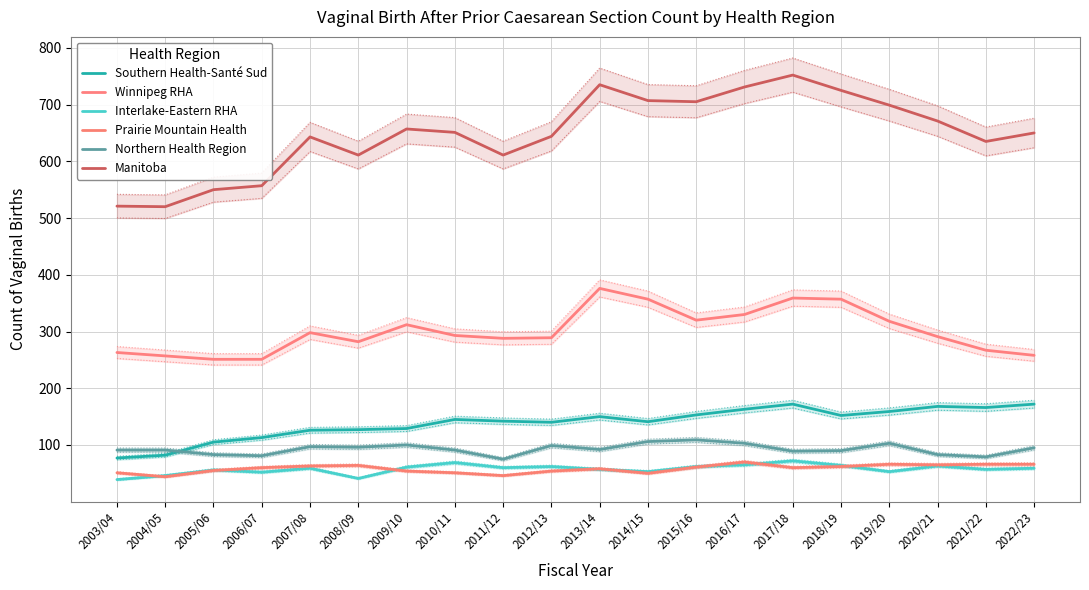

Which has a higher value, 2017/18 or 2018/19?

2017/18